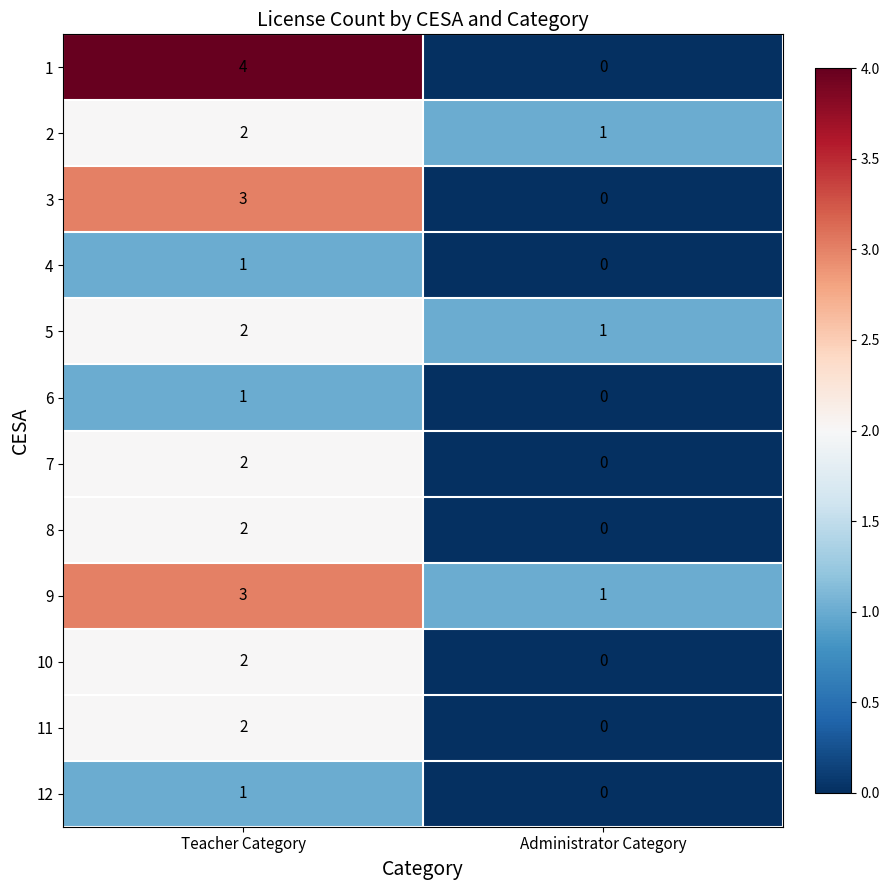

Count the number of categories in the chart.

2